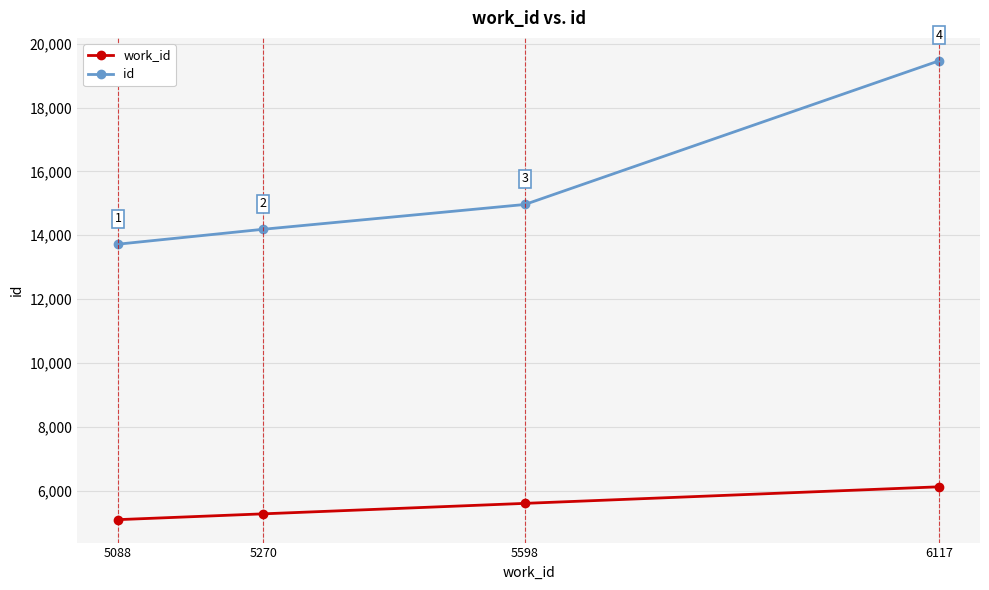

What are all the series names shown in the legend?

work_id, id